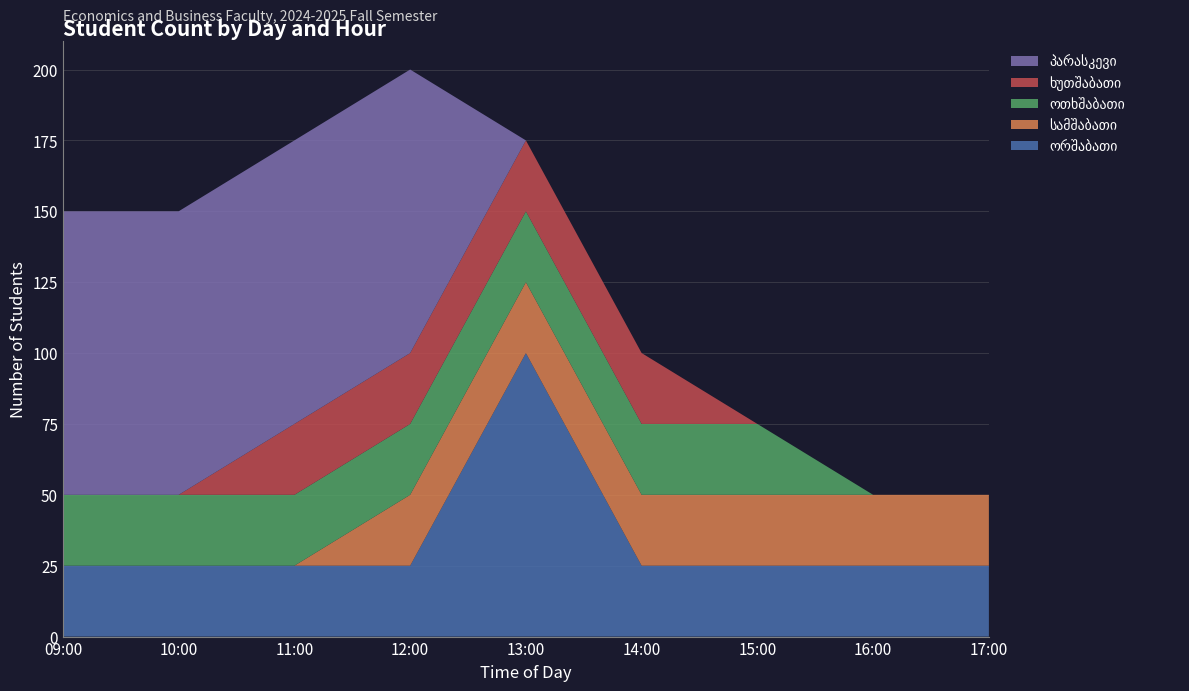

Reading left to right, transcribe all the data shown in this chart.

ორშაბათი: 25	25	25	25	100	25	25	25	25
სამშაბათი: 0	0	0	25	25	25	25	25	25
ოთხშაბათი: 25	25	25	25	25	25	25	0	0
ხუთშაბათი: 0	0	25	25	25	25	0	0	0
პარასკევი: 100	100	100	100	0	0	0	0	0